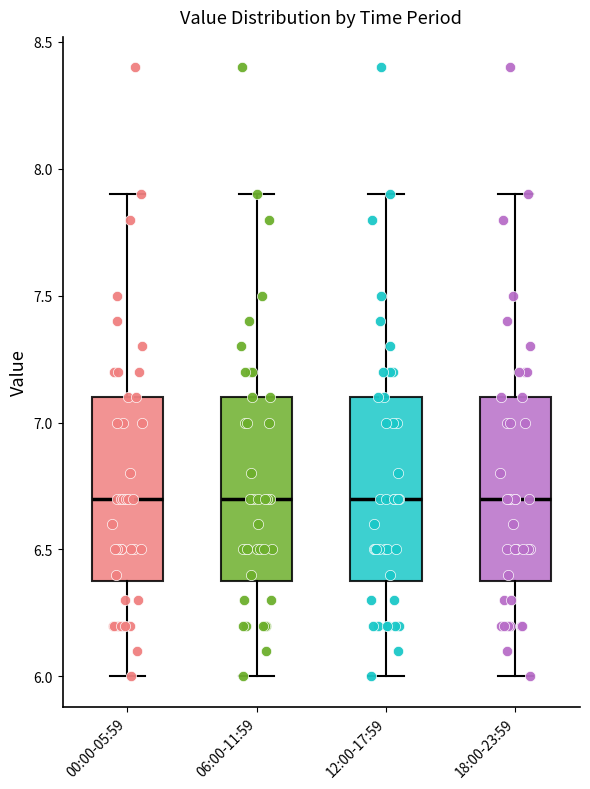

Reading left to right, read every box against the y-axis: the position of its median line, the range the box covers, and the ends of its whiskers. The values are not printed on the chart, so give them approximately, as read against the axis.

00:00-05:59: median 6.7, box 6.4 to 7.1, whiskers 6.0 to 7.9
06:00-11:59: median 6.7, box 6.4 to 7.1, whiskers 6.0 to 7.9
12:00-17:59: median 6.7, box 6.4 to 7.1, whiskers 6.0 to 7.9
18:00-23:59: median 6.7, box 6.4 to 7.1, whiskers 6.0 to 7.9